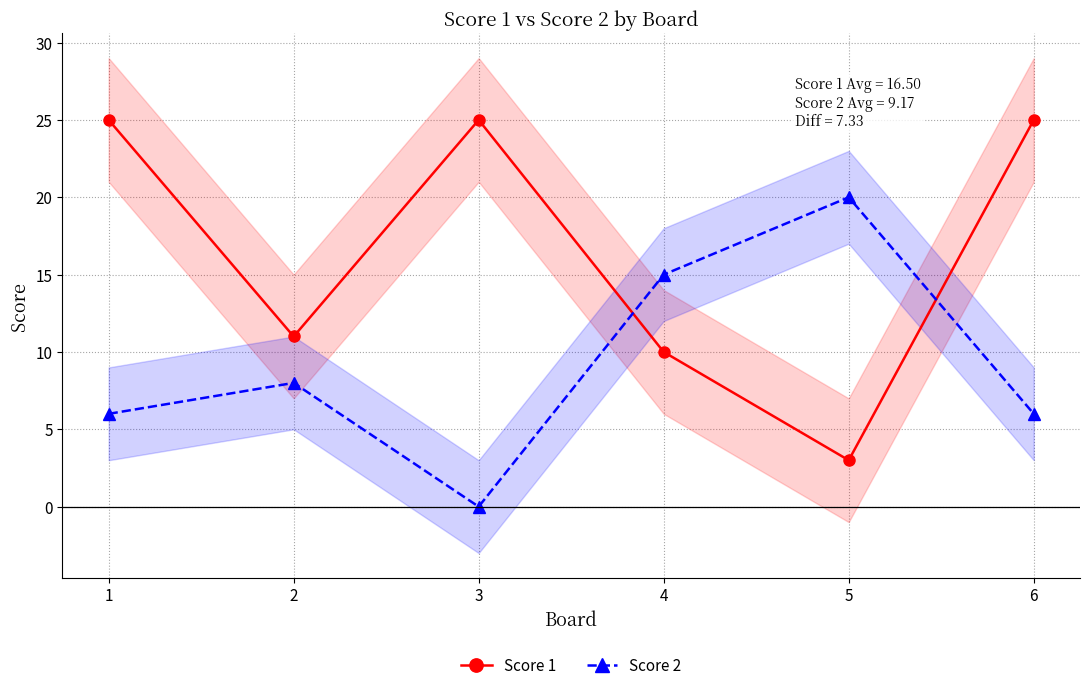

Which has a higher value, 5 or 4?

4